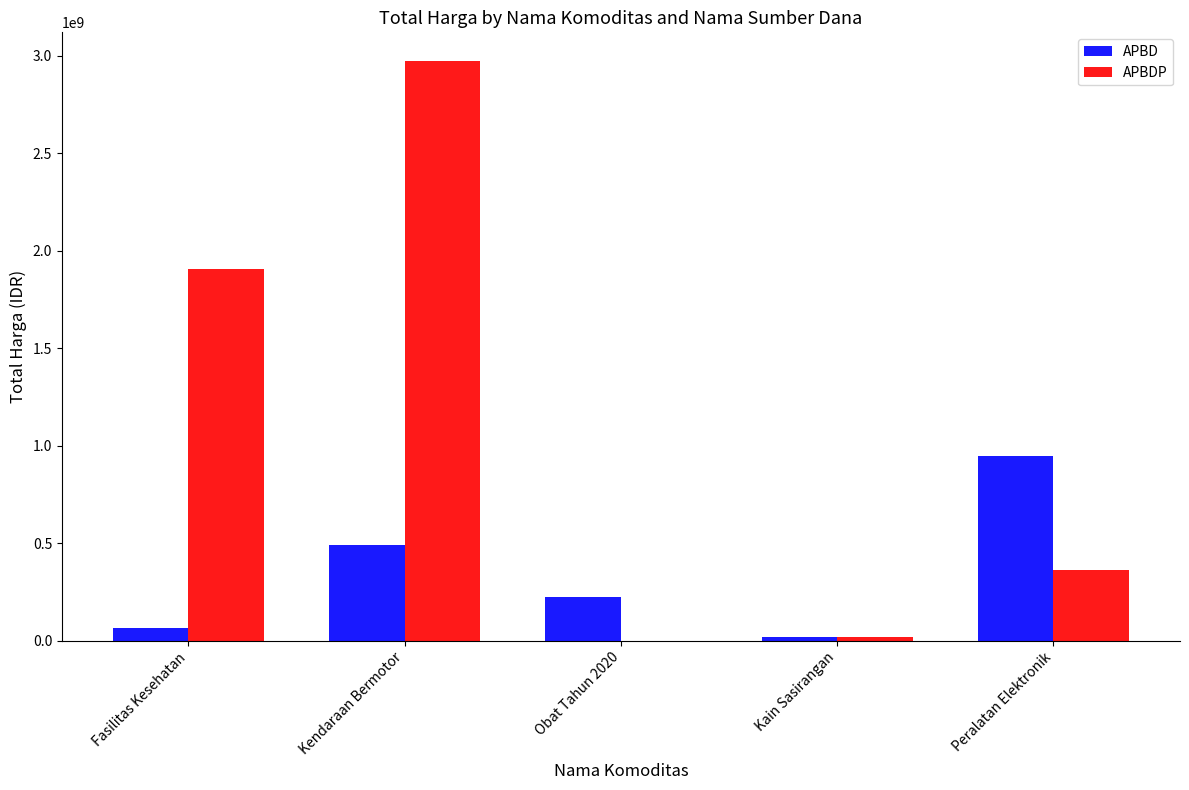

What is the sum of all APBDP values?

5255308700